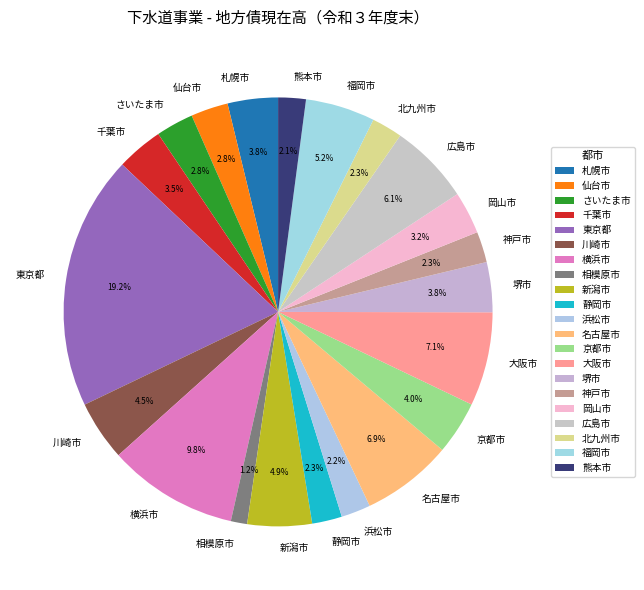

Does 岡山市 represent more than half of the total?

No